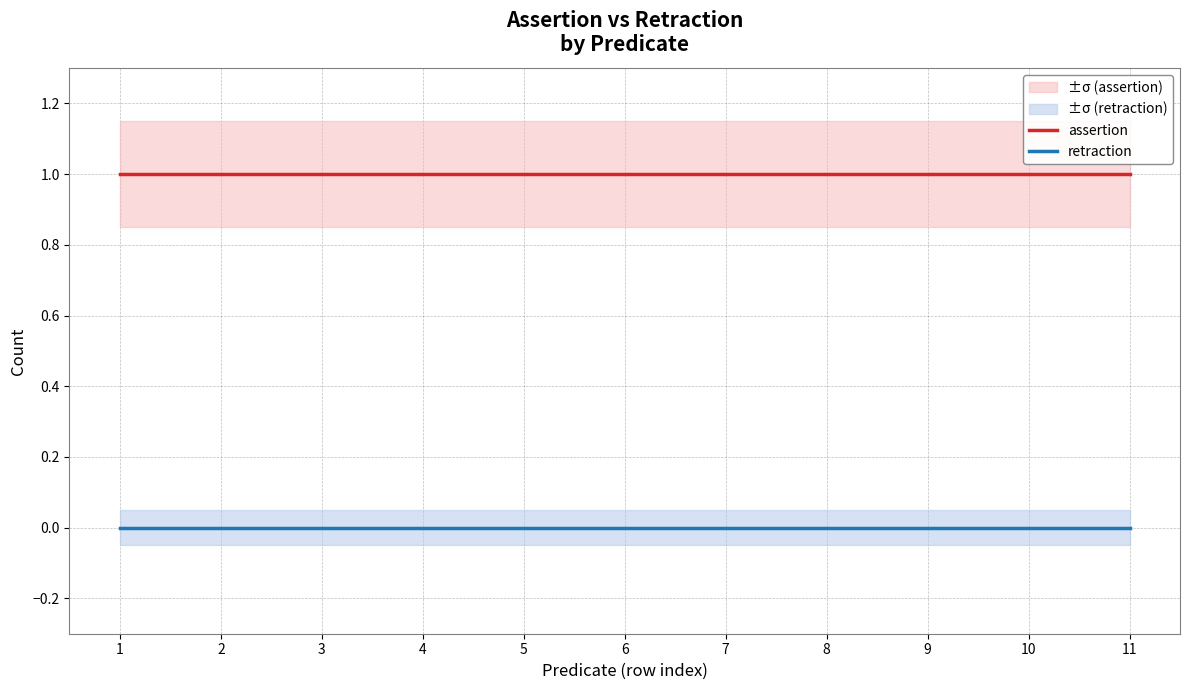

At 8, list the series in order from smallest to largest.

retraction, assertion